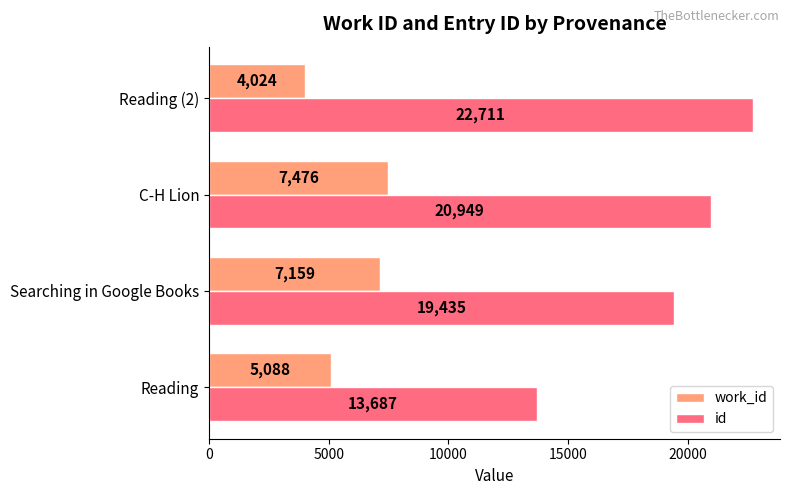

The work_id series shows 12452 at C-H Lion. True or false?

False